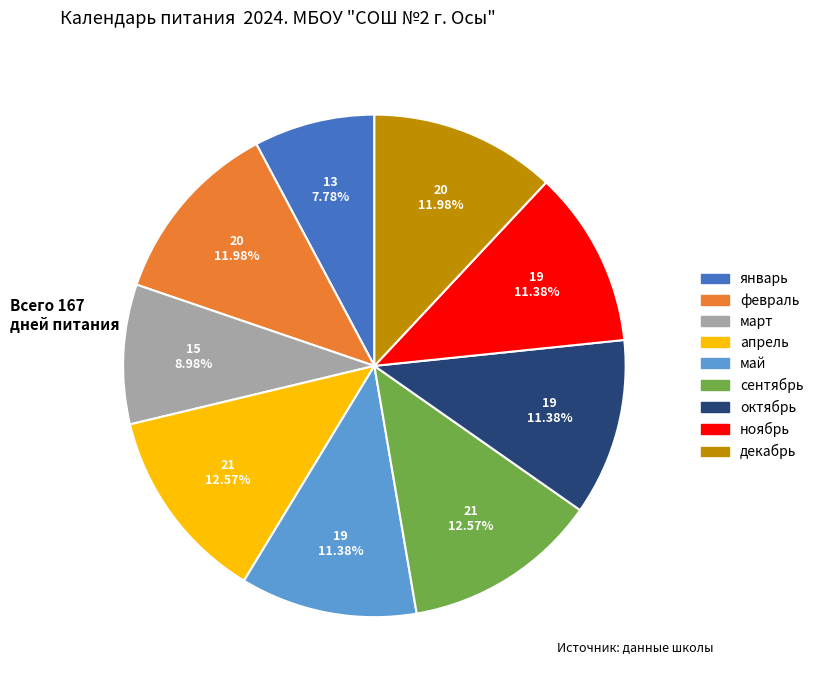

What percentage is NOT represented by сентябрь?

87.4%